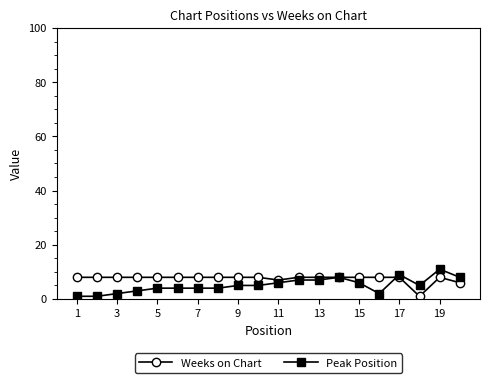

After their last crossing, which series has the higher values: Peak Position or Weeks on Chart?

Peak Position